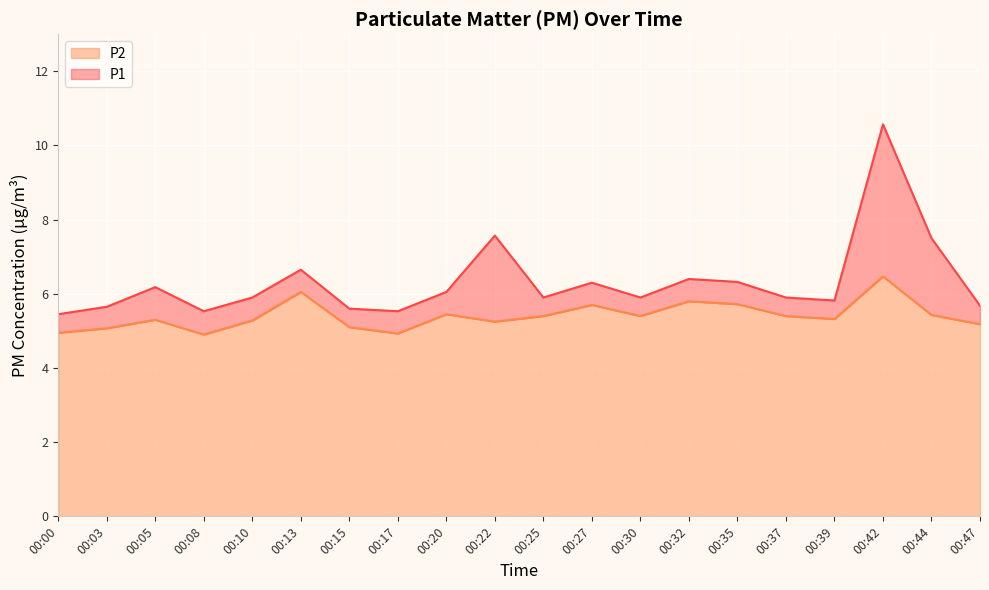

What is the difference between the P2 values at 00:05 and 00:27?

0.4